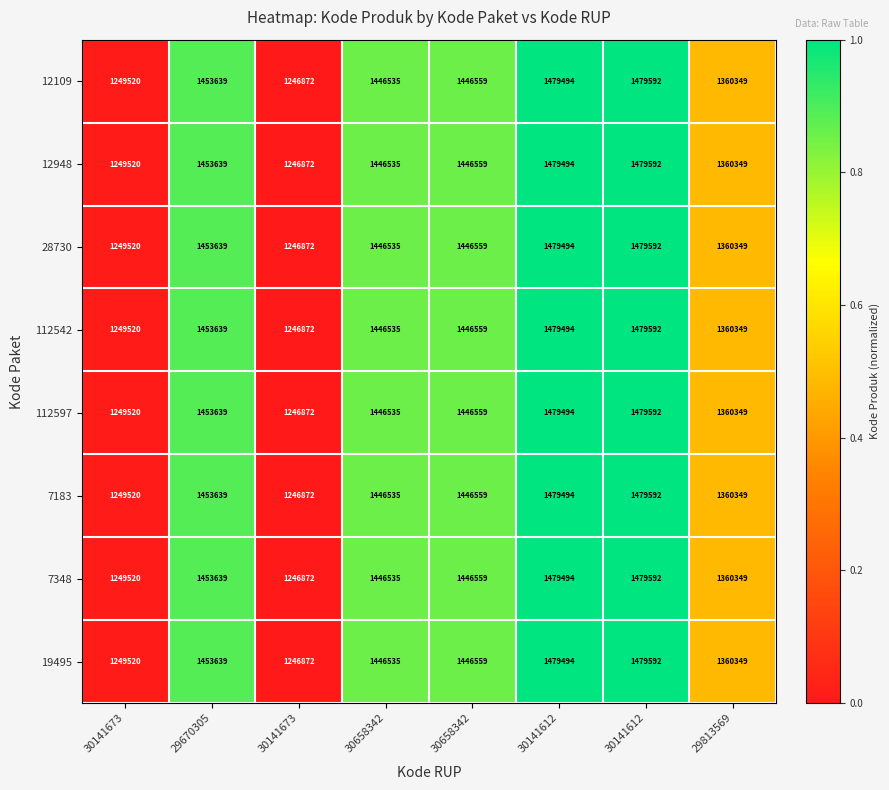

Which has a higher value, 29813569 or 30141673?

29813569